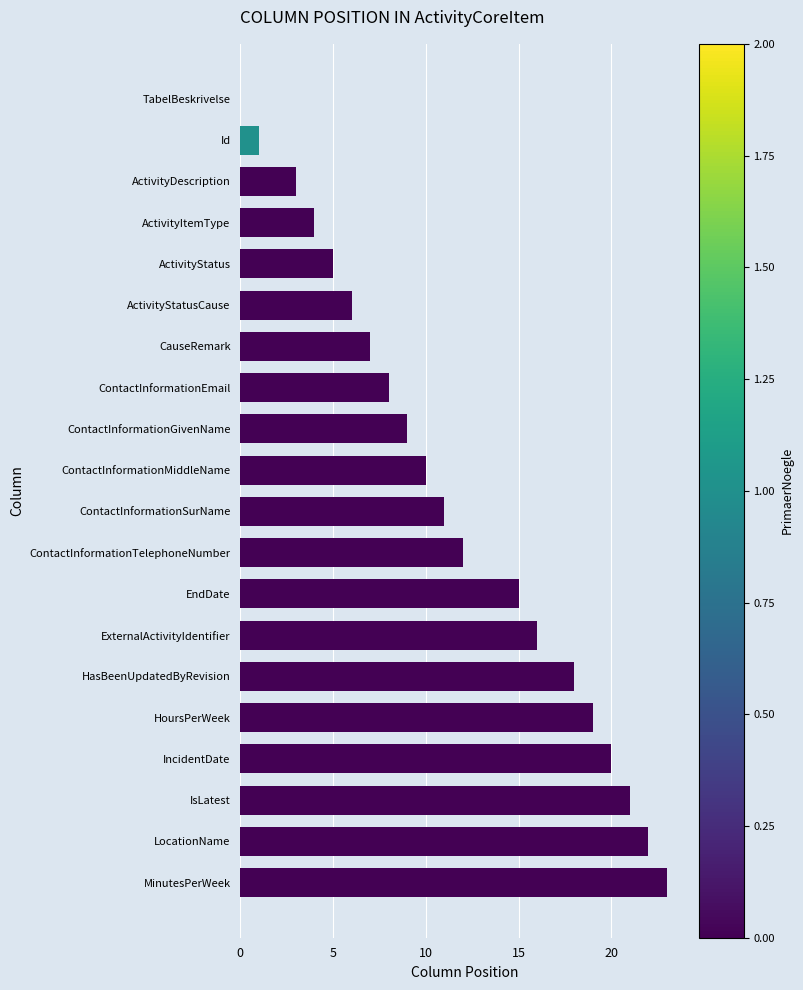

What is the sum of the values at IncidentDate and HasBeenUpdatedByRevision?

38